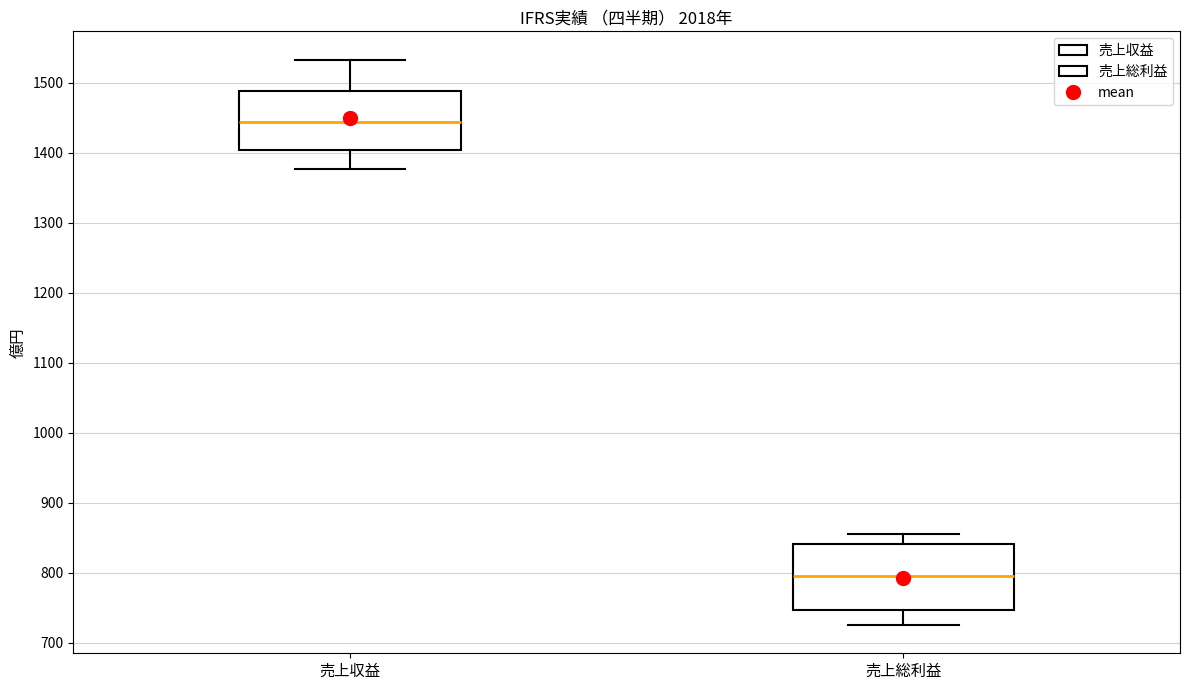

Reading left to right, read every box against the y-axis: the position of its median line, the range the box covers, and the ends of its whiskers. The values are not printed on the chart, so give them approximately, as read against the axis.

売上収益: median 1440, box 1400 to 1490, whiskers 1380 to 1530
売上総利益: median 800, box 750 to 840, whiskers 730 to 860